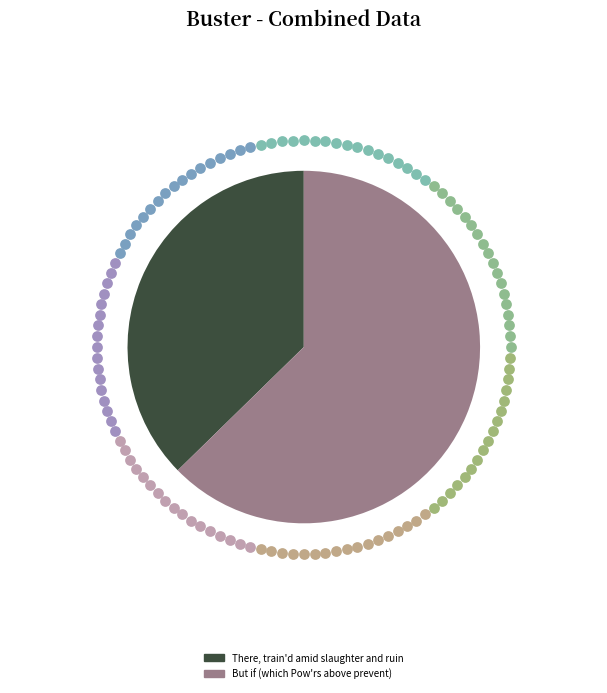

Which has a higher value, But if (which Pow'rs above prevent) or There, train'd amid slaughter and ruin?

But if (which Pow'rs above prevent)